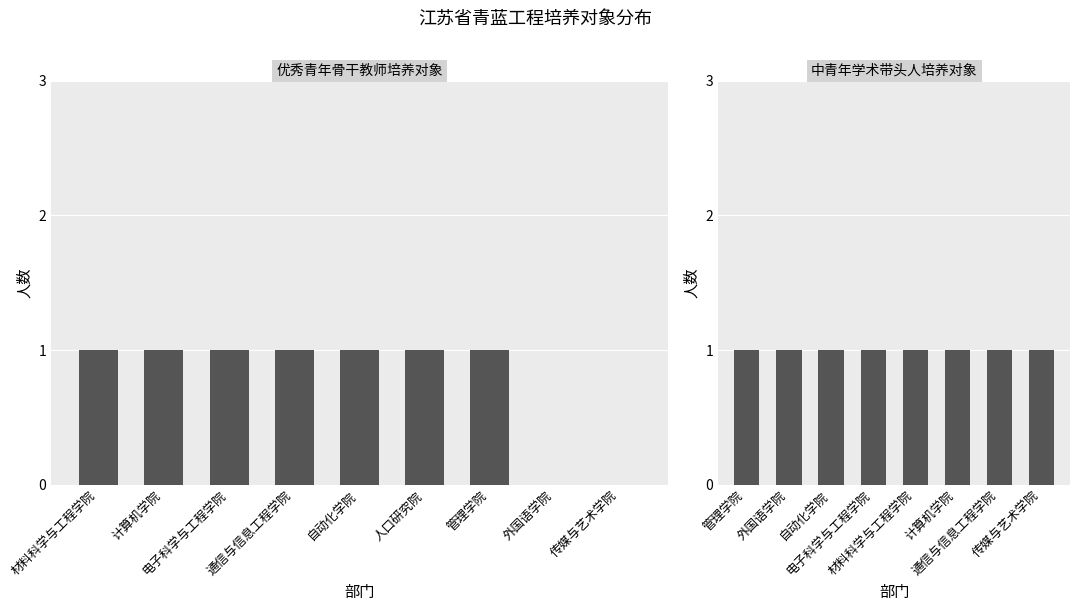

Which series has the widest spread of values?

青蓝工程优秀青年骨干教师培养对象